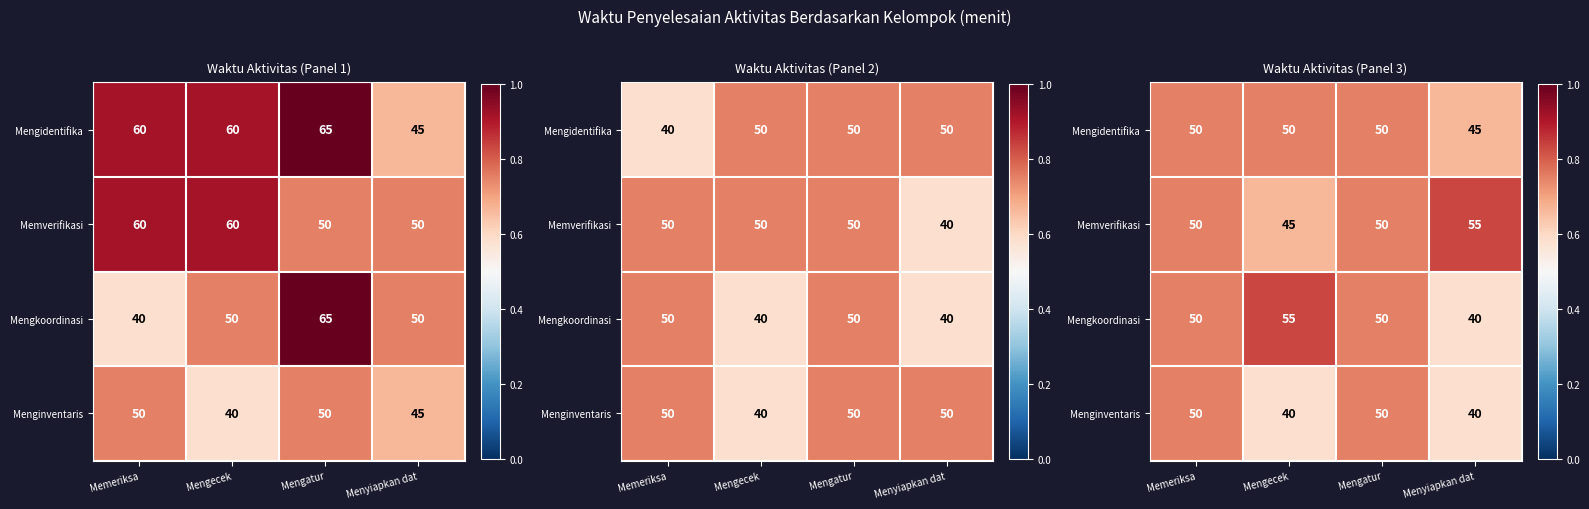

Is it true that Mengkoordinasi equals 1.2 at Mengecek?

False